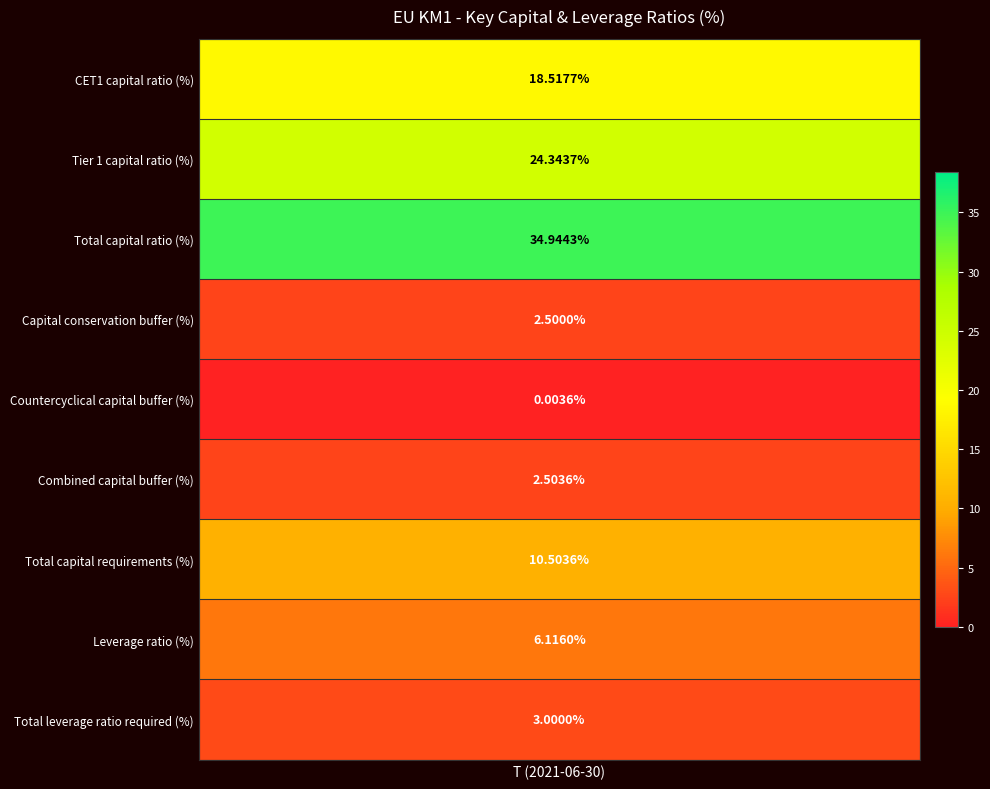

Is it true that the value at Countercyclical capital buffer (%) is 0.0?

False